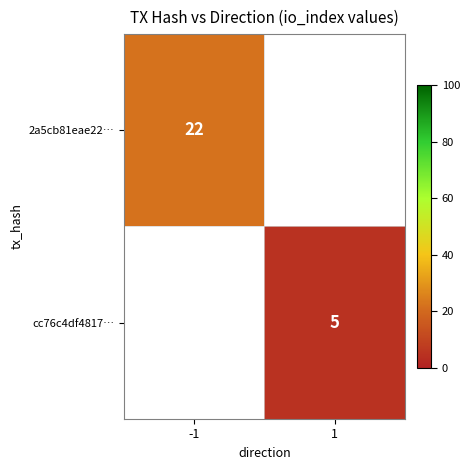

What is the maximum value shown in the chart?

22.0